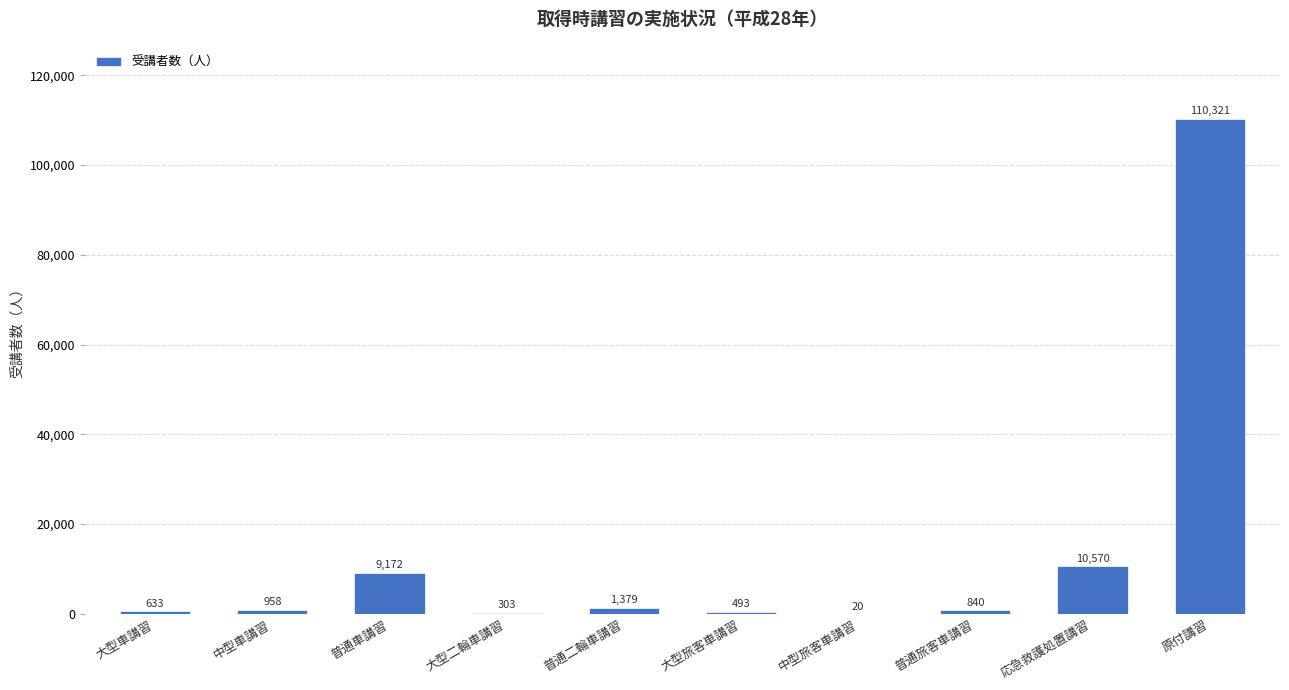

Reading left to right, what are all the values shown in this chart?

大型車講習=633	中型車講習=958	普通車講習=9172	大型二輪車講習=303	普通二輪車講習=1379	大型旅客車講習=493	中型旅客車講習=20	普通旅客車講習=840	応急救護処置講習=10570	原付講習=110321